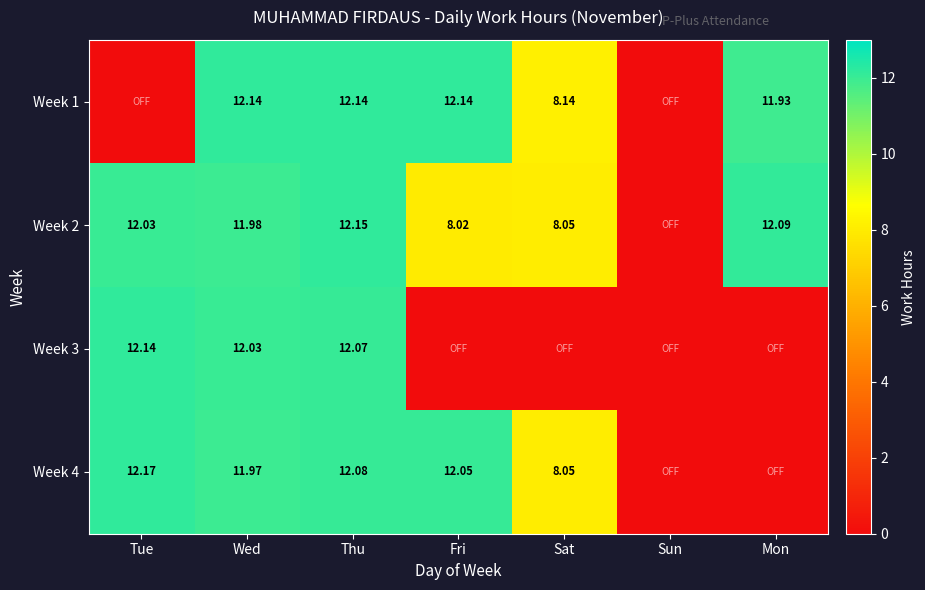

How many series are shown in this chart?

4